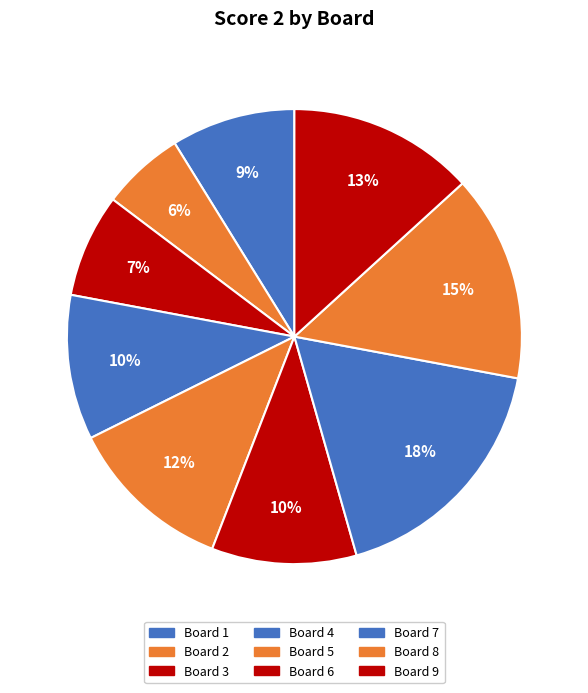

How many segments does this pie chart have?

9